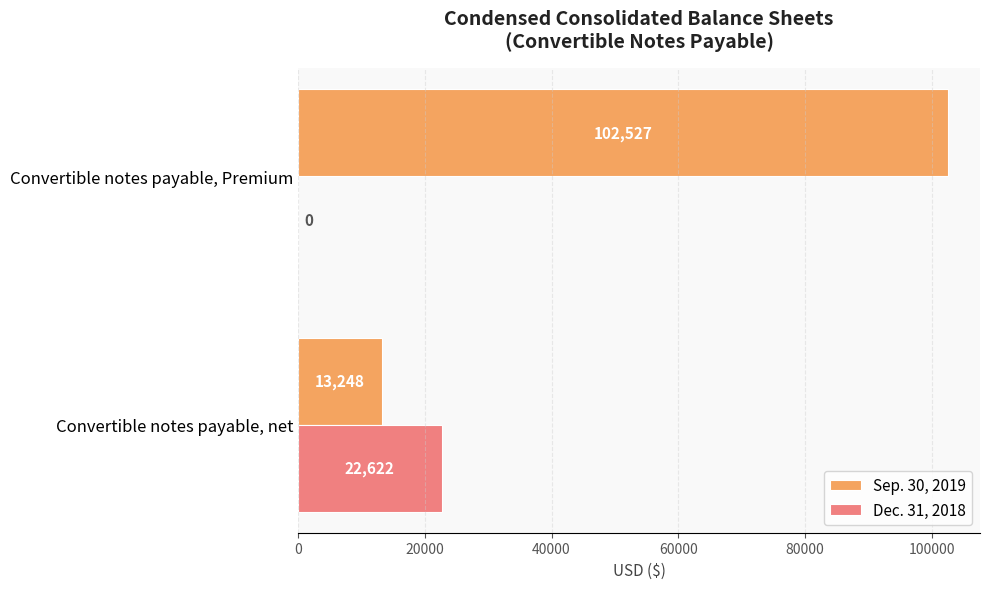

What is the total value across all series at Convertible notes payable, net?

35870